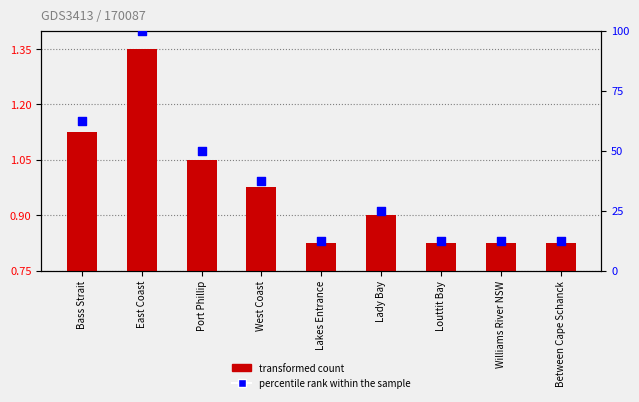

What are all the series names shown in the legend?

transformed count, percentile rank within the sample